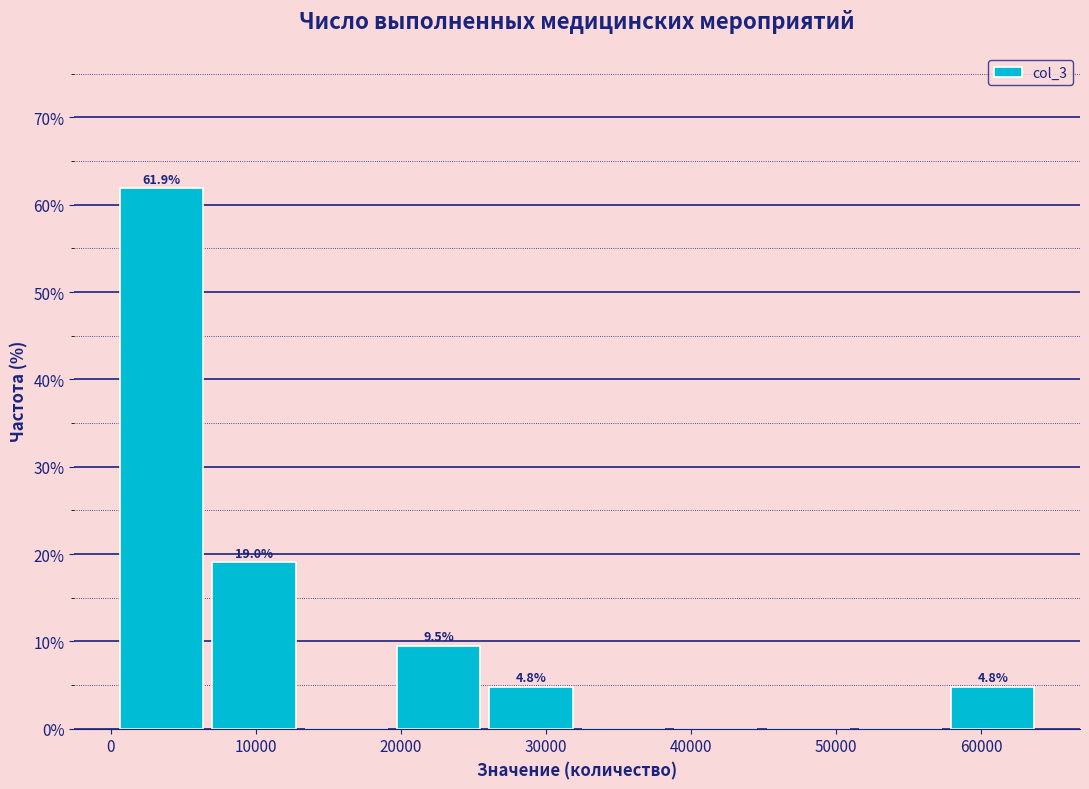

Which range on the x-axis has the tallest bar?

1000 to 7000